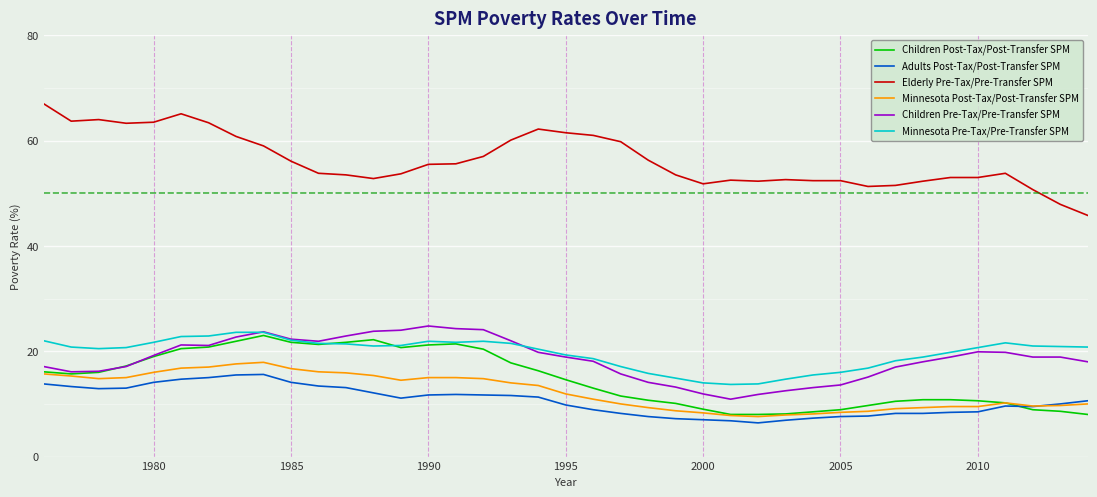

What is the maximum value shown in the chart?

67.0